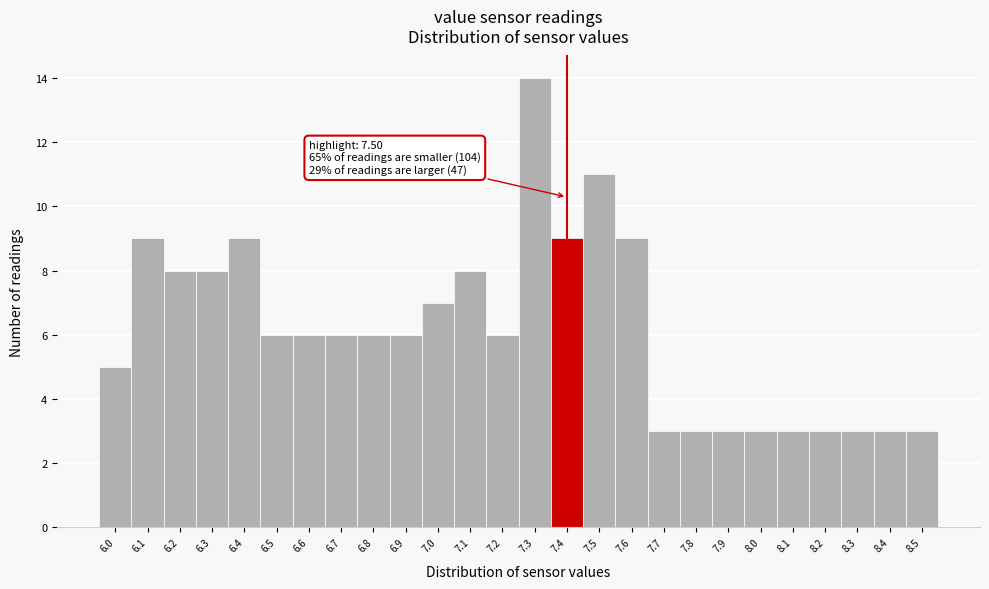

Reading right to left, what are all the values shown in this chart?

3	3	3	3	3	3	3	3	3	9	11	9	14	6	8	7	6	6	6	6	6	9	8	8	9	5